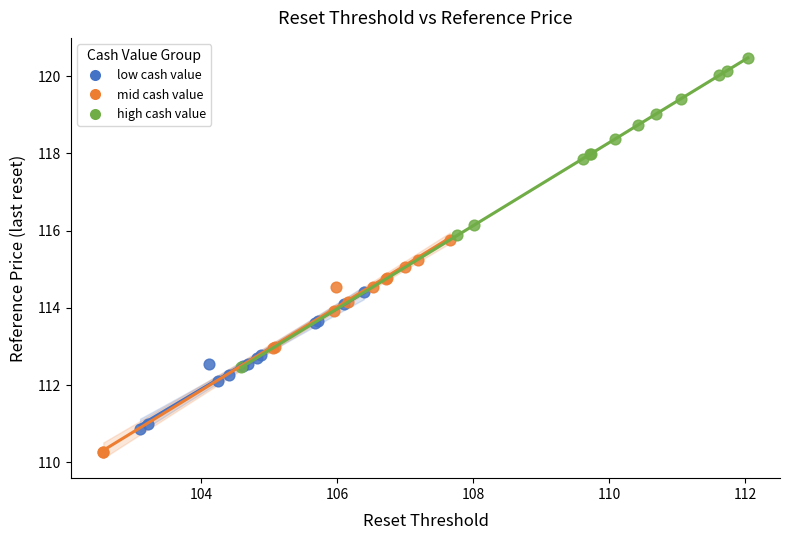

Which series contains the highest Y value?

high cash value